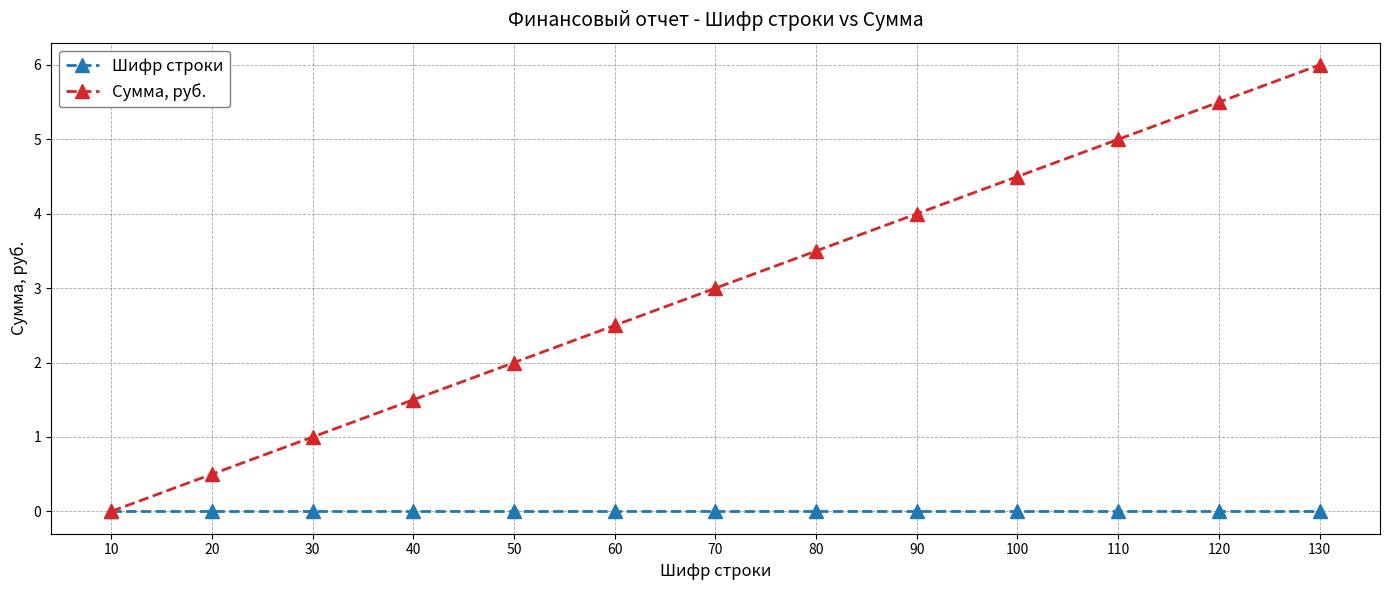

At 80, list the series in order from smallest to largest.

Шифр строки, Сумма, руб.